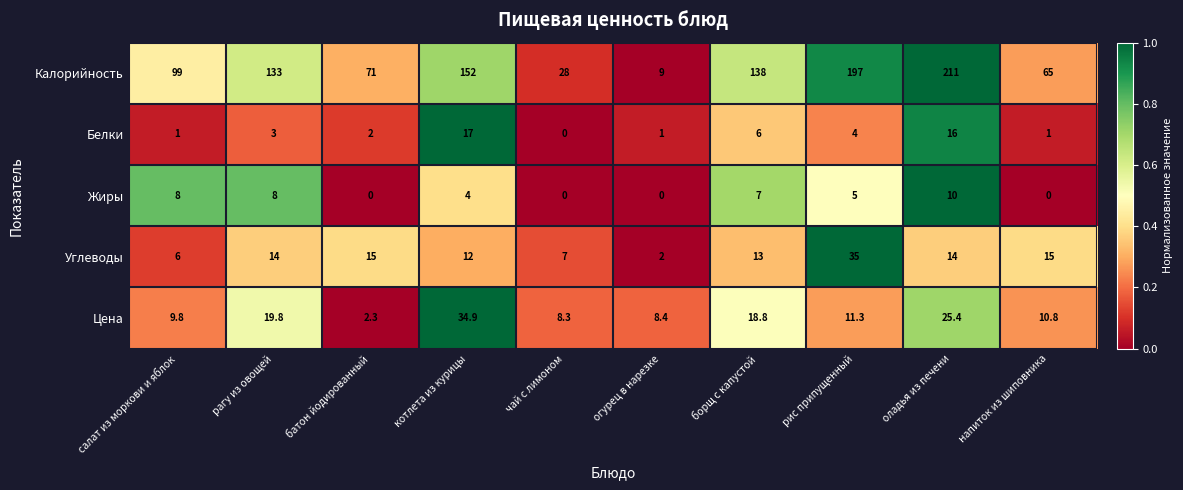

Which series has the widest spread of values?

Калорийность